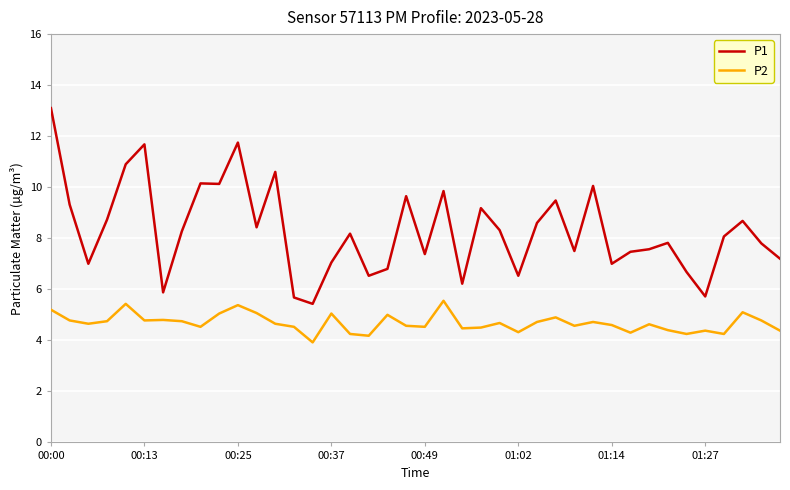

How many categories are shown in the chart?

40